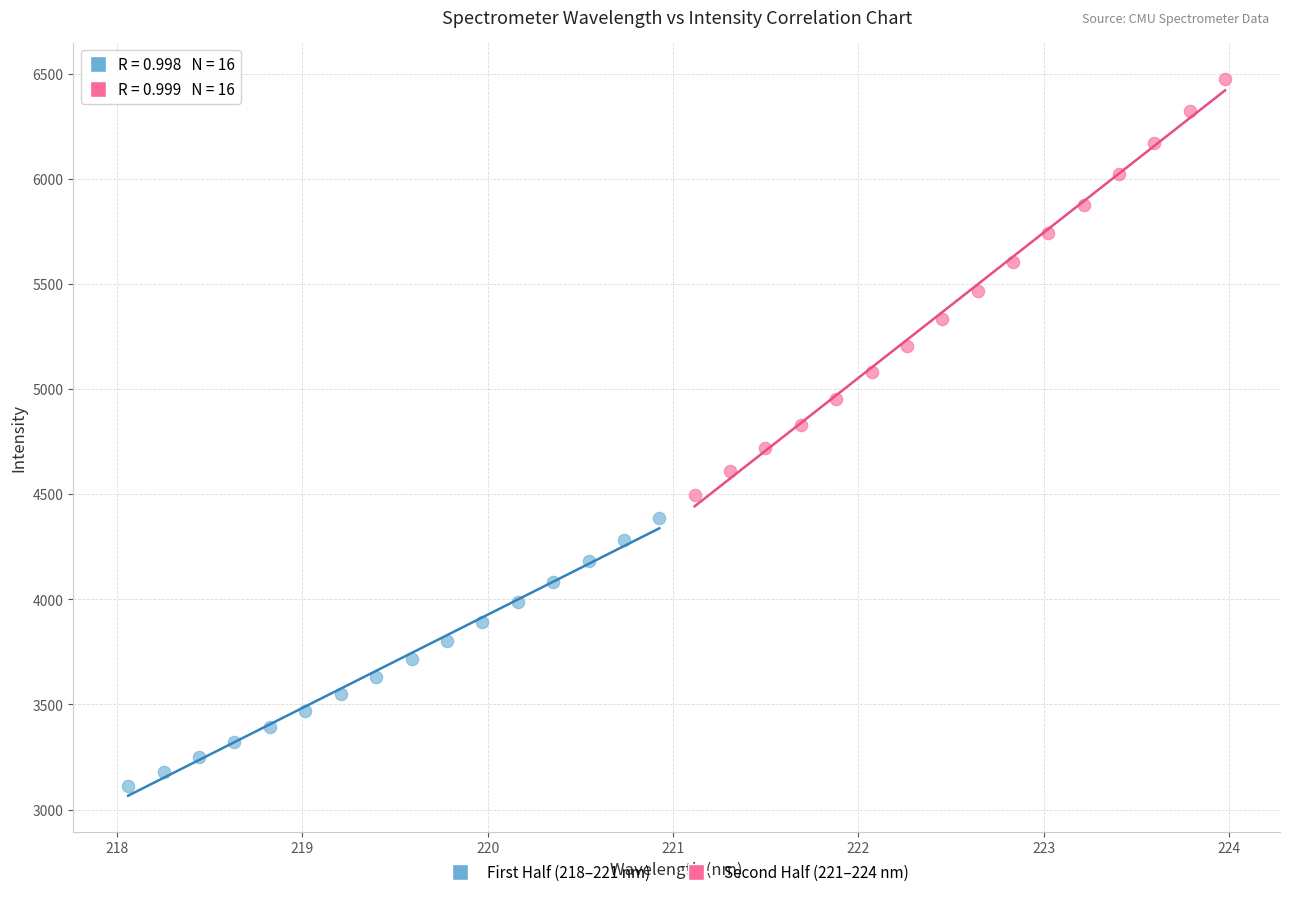

Which series contains the highest Y value?

Second Half (221–224 nm)